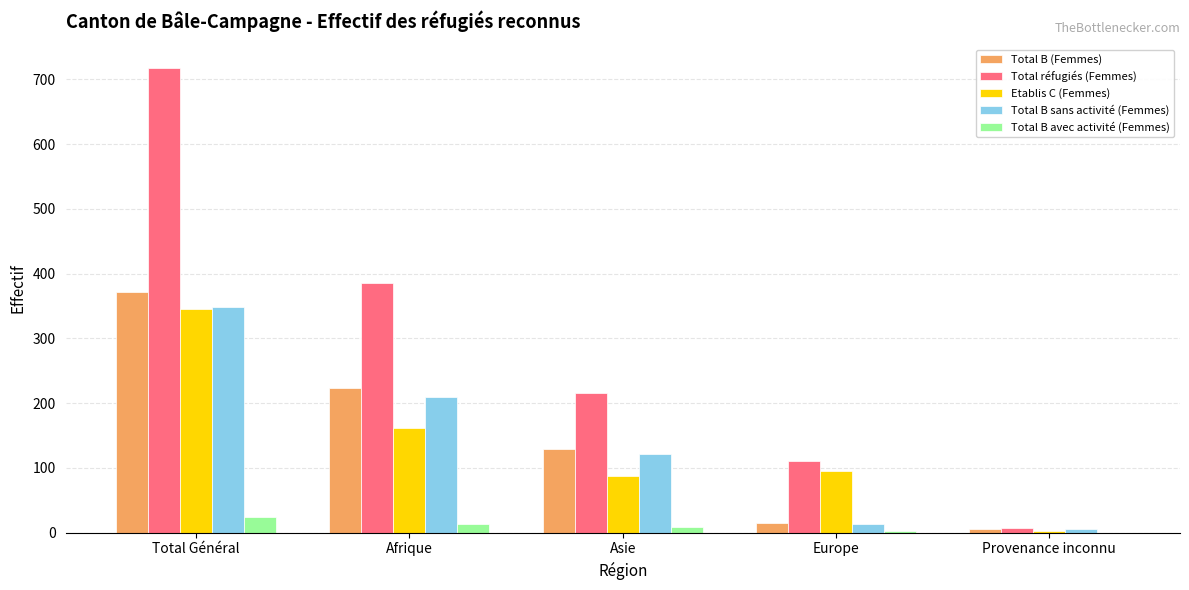

How many data points does each series have?

5